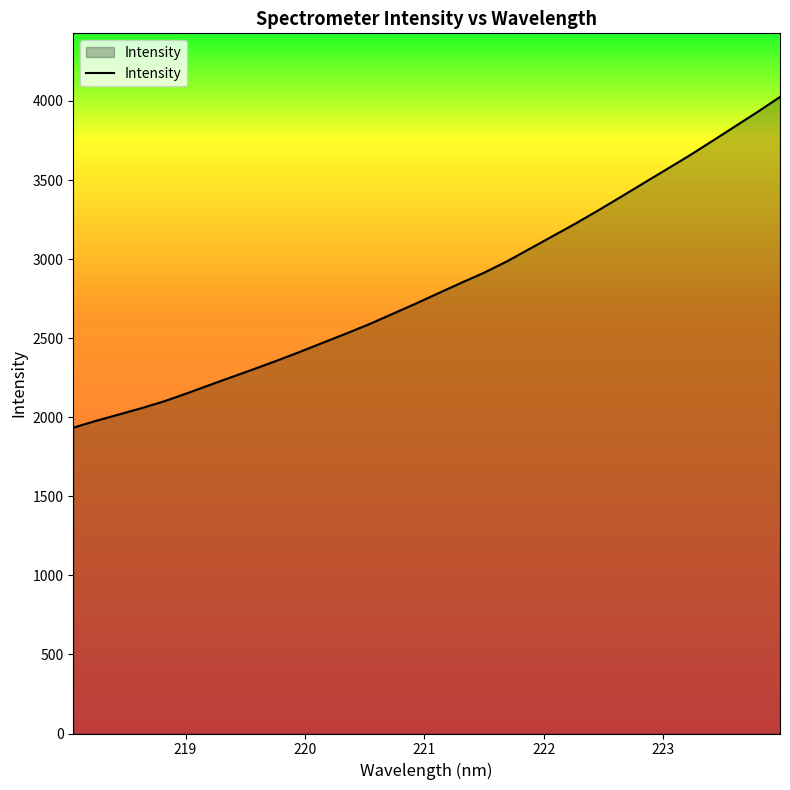

What is the minimum value shown in the chart?

1934.0